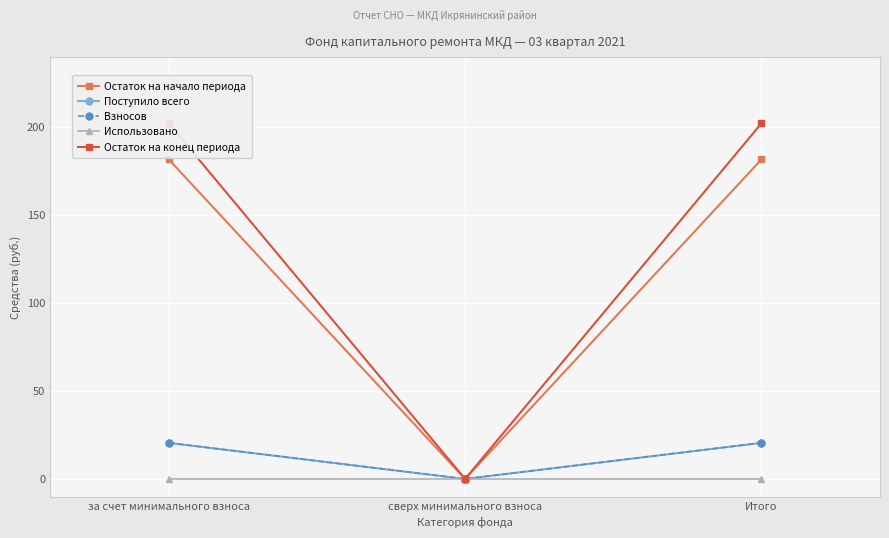

The Поступило всего series shows 27.9 at Итого. True or false?

False